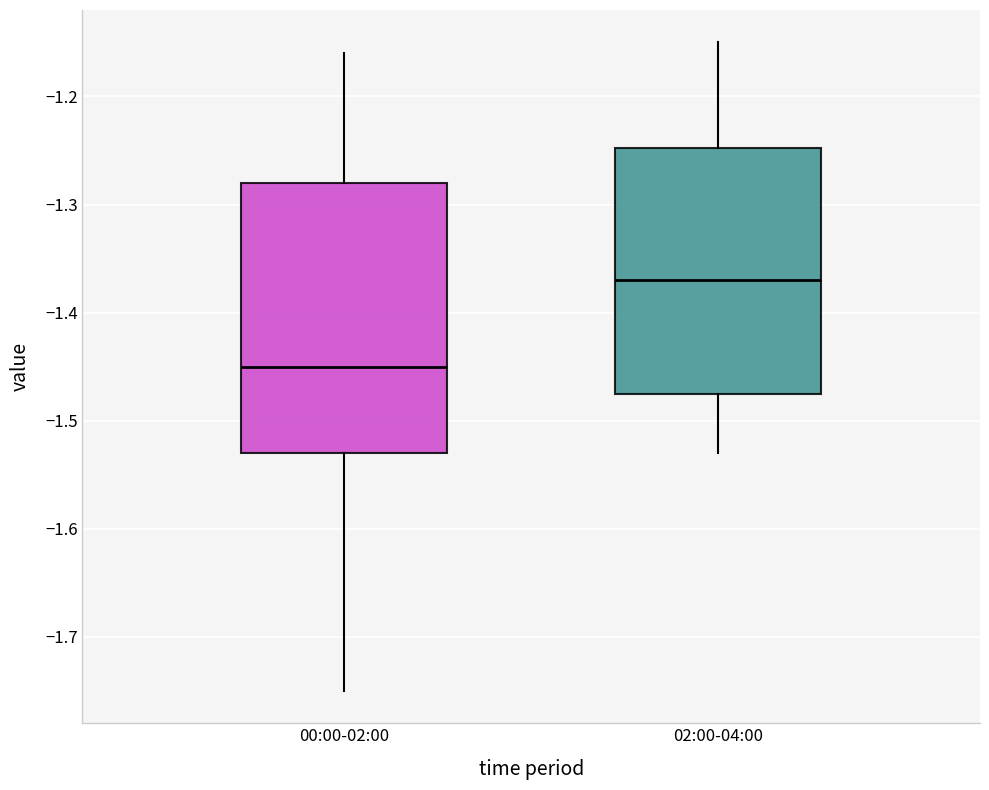

Reading left to right, transcribe this box plot: for each box, give where its median line is, the range the box spans, and where its two whiskers end, as read against the y-axis. The values are not printed on the chart, so give them approximately, as read against the axis.

00:00-02:00: median -1.45, box -1.53 to -1.28, whiskers -1.75 to -1.16
02:00-04:00: median -1.37, box -1.47 to -1.25, whiskers -1.53 to -1.15